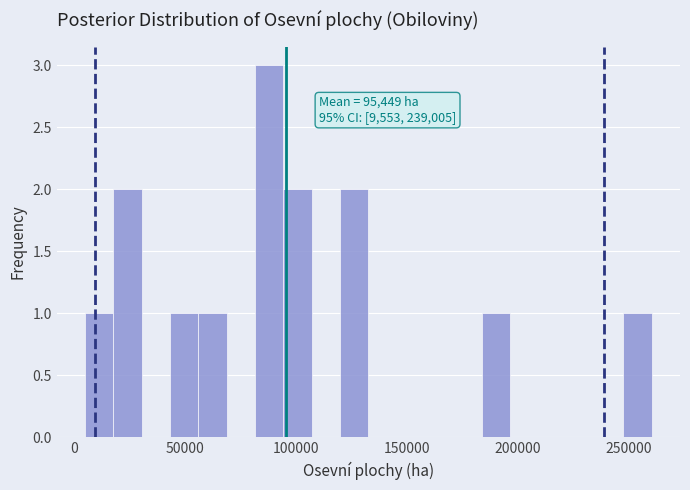

Around what value on the x-axis is the tallest bar? Give the approximate position of its centre, as read against the axis.

90000